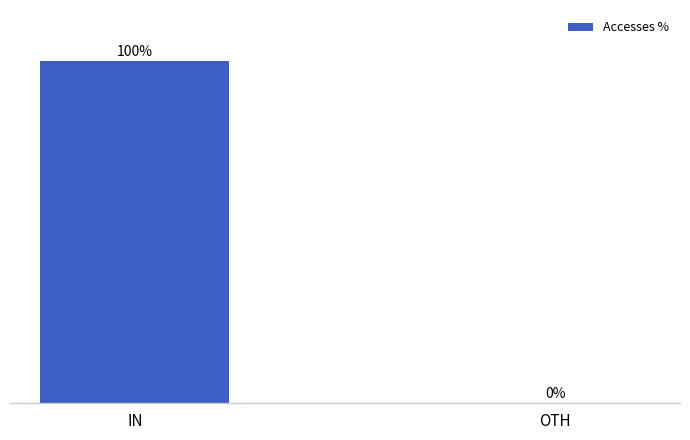

Between IN and OTH, which is larger?

IN